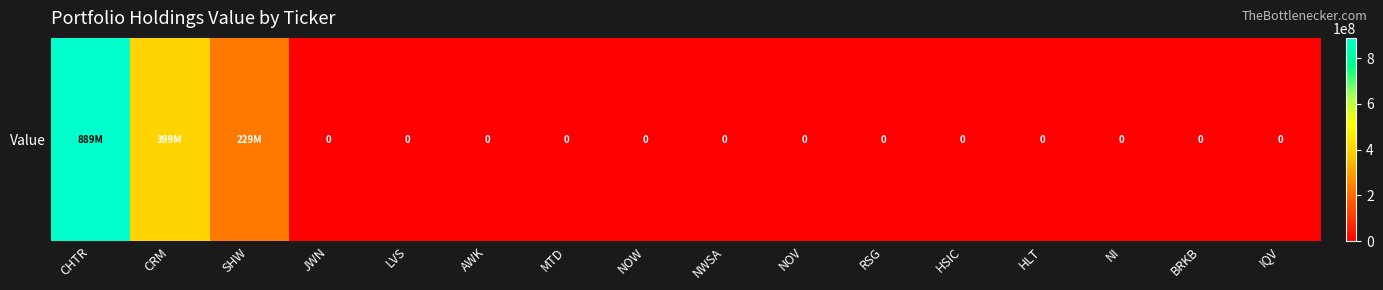

Rank the categories by value from lowest to highest.

JWN, LVS, AWK, MTD, NOW, NWSA, NOV, RSG, HSIC, HLT, NI, BRKB, IQV, SHW, CRM, CHTR